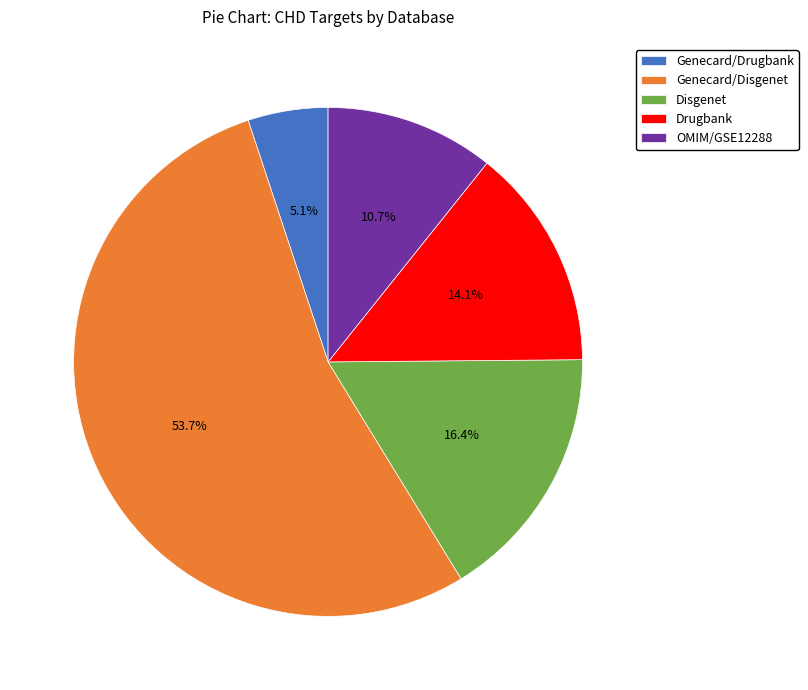

To the nearest percent, what is the combined percentage of Disgenet and Genecard/Disgenet?

70%